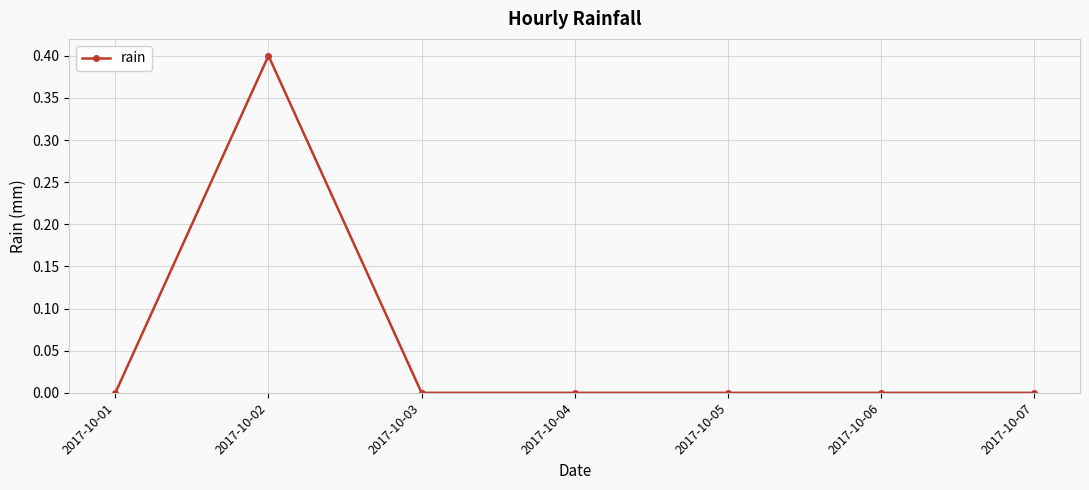

Which has a higher value, 2017-10-03 or 2017-10-02?

2017-10-02